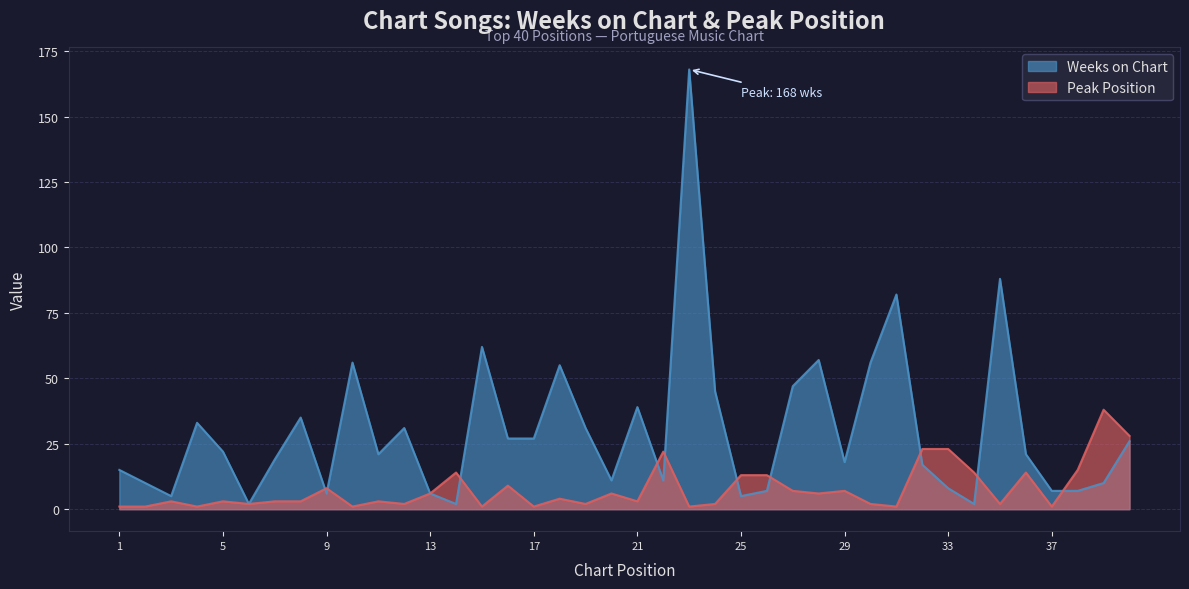

Rank the categories by Peak Position value from highest to lowest.

39, 40, 32, 33, 22, 38, 14, 34, 36, 25, 26, 16, 9, 27, 29, 13, 20, 28, 18, 3, 5, 7, 8, 11, 21, 6, 12, 19, 24, 30, 35, 1, 2, 4, 10, 15, 17, 23, 31, 37